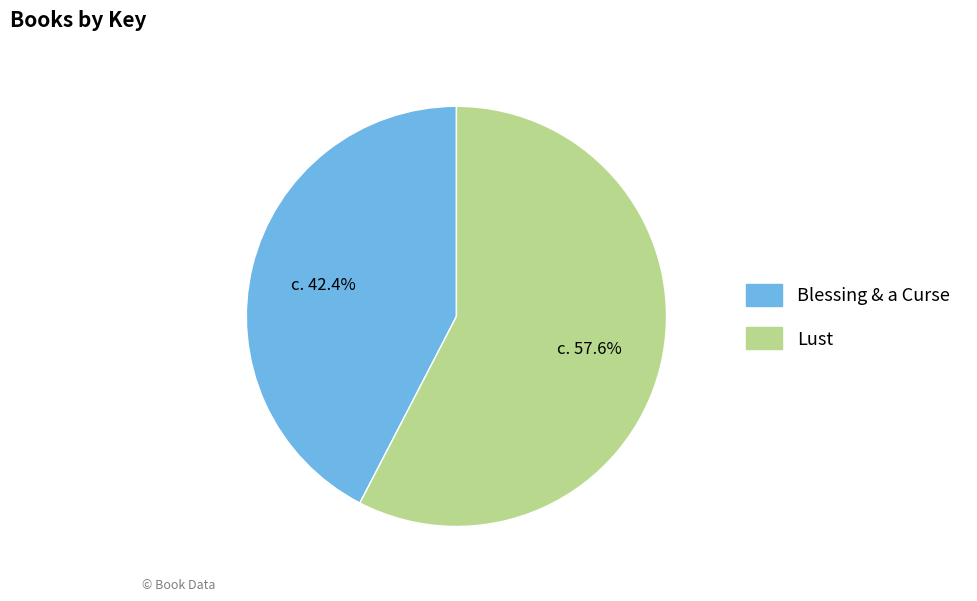

Combined, do Lust and Blessing & a Curse account for over 50%?

Yes